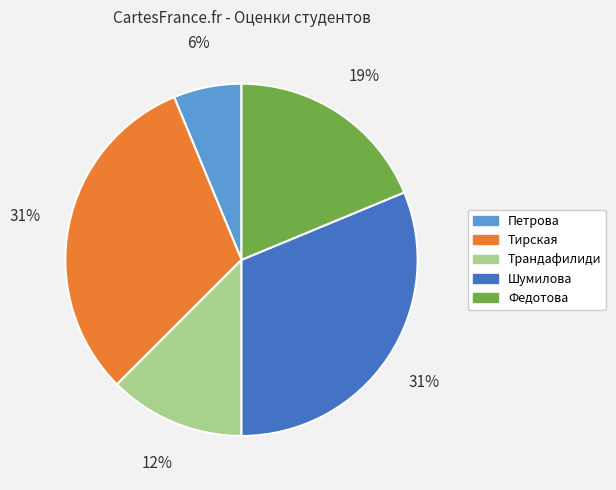

Is it true that Федотова is 32% of the pie?

False